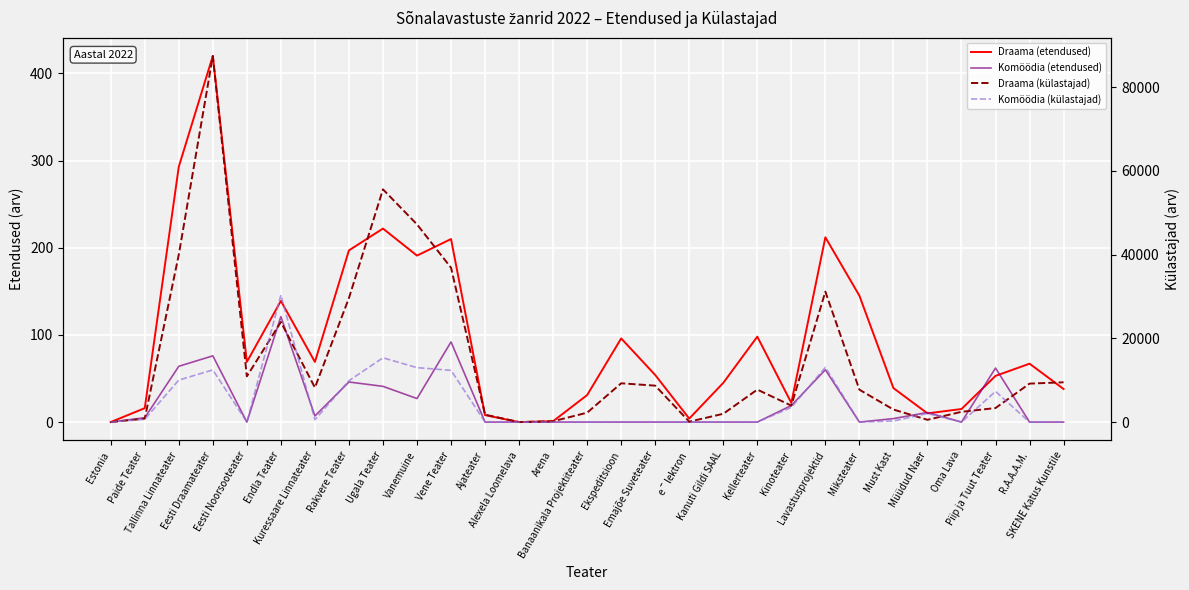

Which series changed the most between Paide Teater and eˉlektron?

Draama (külastajad)